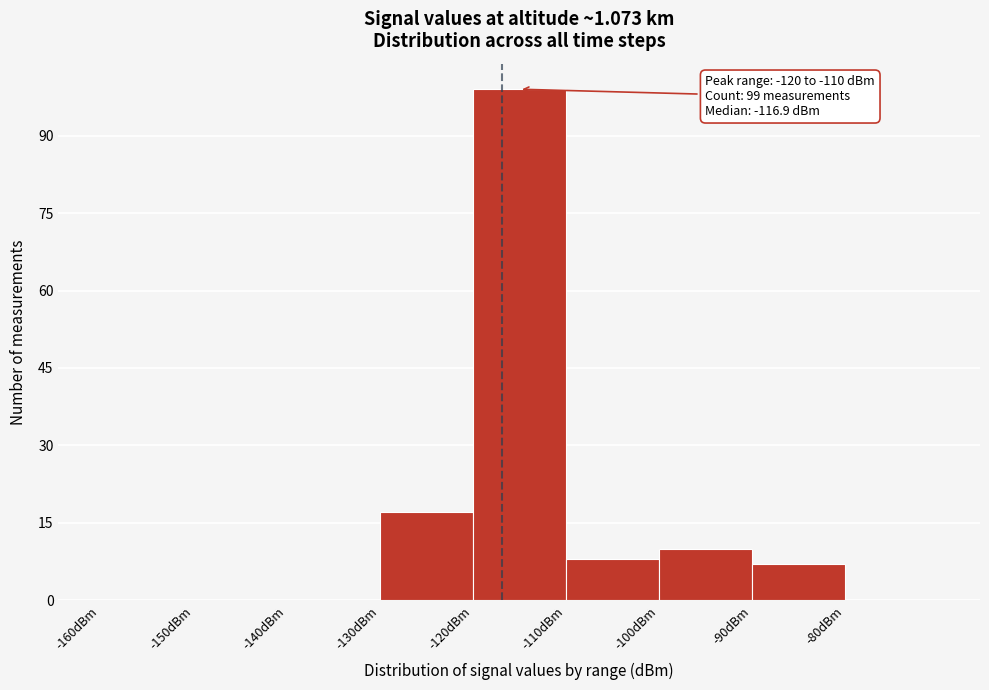

Over which range of the x-axis is the bar tallest?

-120 to -110